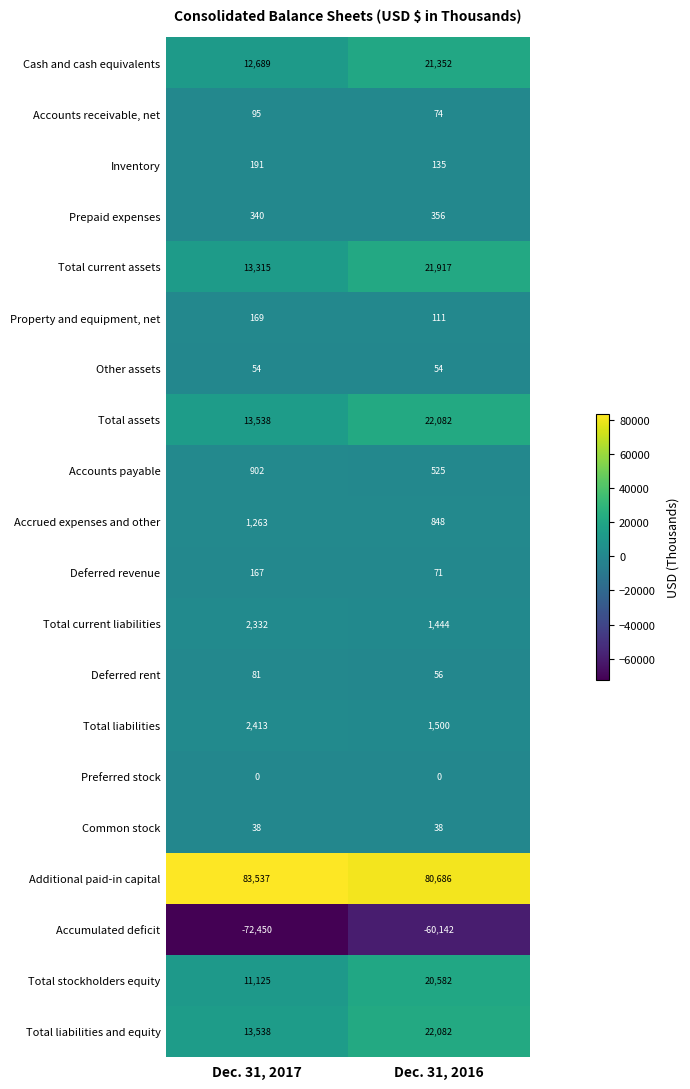

At which category is the sum across all series the highest?

Dec. 31, 2016